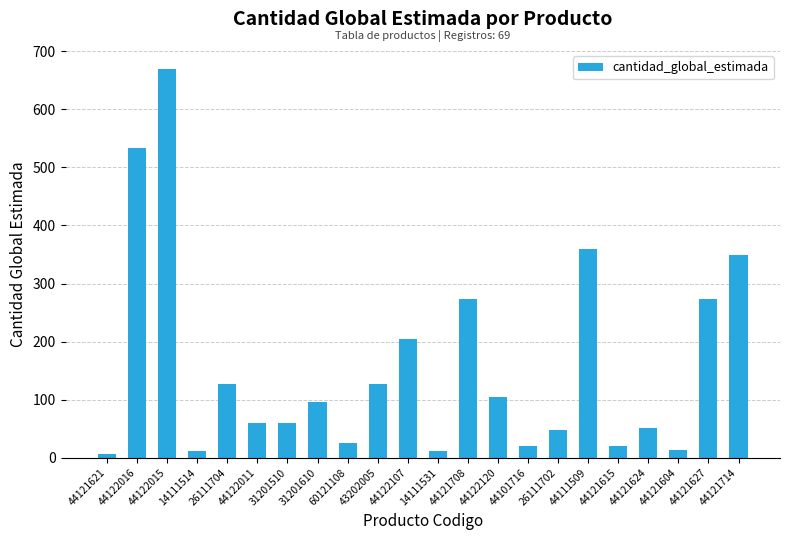

Which category has the highest value across all series?

44122015